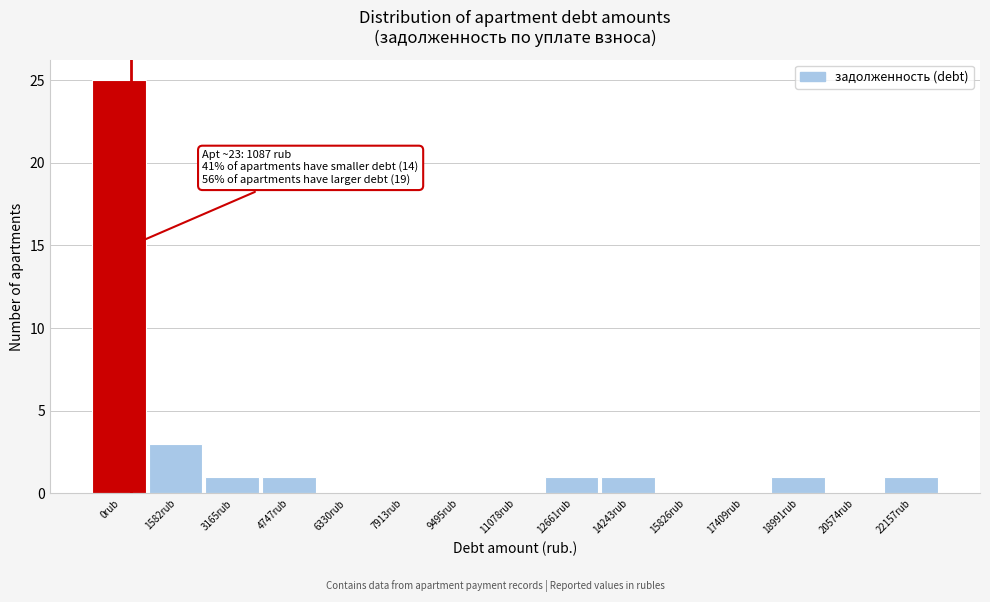

Reading right to left, list all the values displayed in this chart.

22157rub=1	20574rub=0	18991rub=1	17409rub=0	15826rub=0	14243rub=1	12661rub=1	11078rub=0	9495rub=0	7913rub=0	6330rub=0	4747rub=1	3165rub=1	1582rub=3	0rub=25